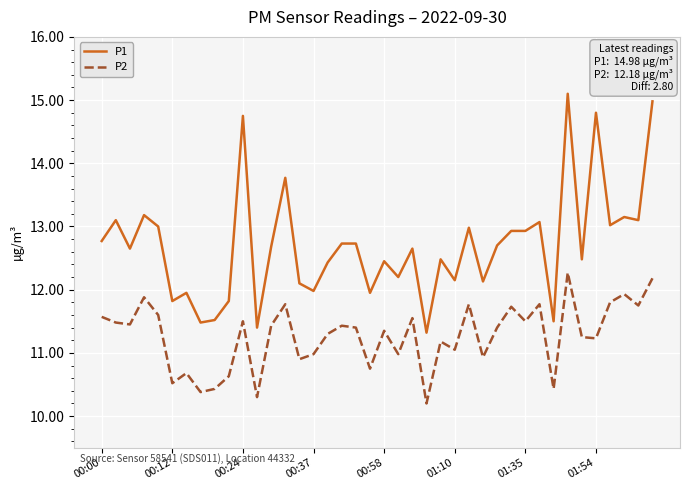

What is the maximum value for P2?

12.3